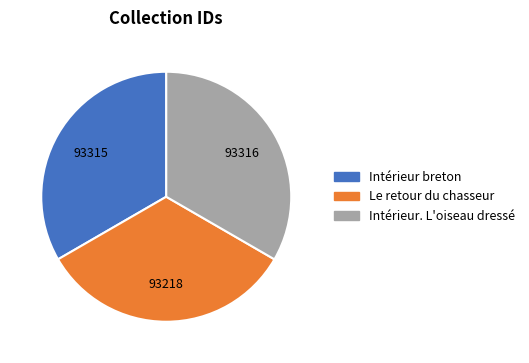

What is the ratio of the value at Le retour du chasseur to the value at Intérieur. L'oiseau dressé?

1.0